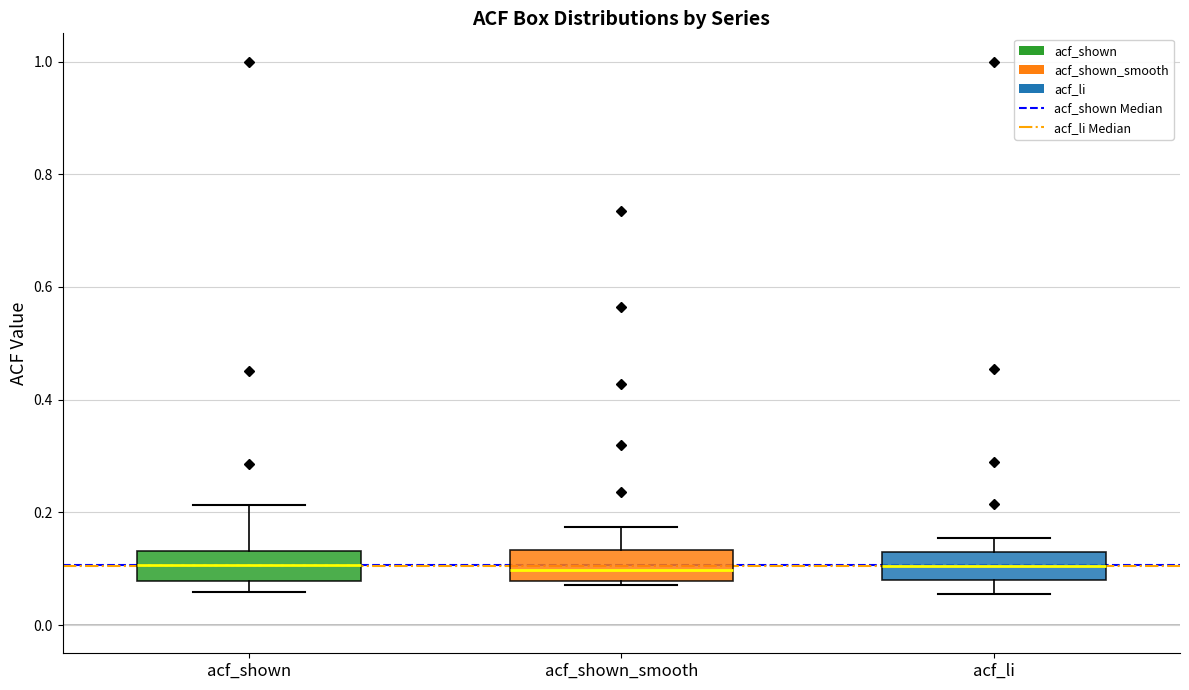

Where does the upper whisker of the box for acf_shown end on the y-axis? The values are not printed on the chart, so give them approximately, as read against the axis.

0.22